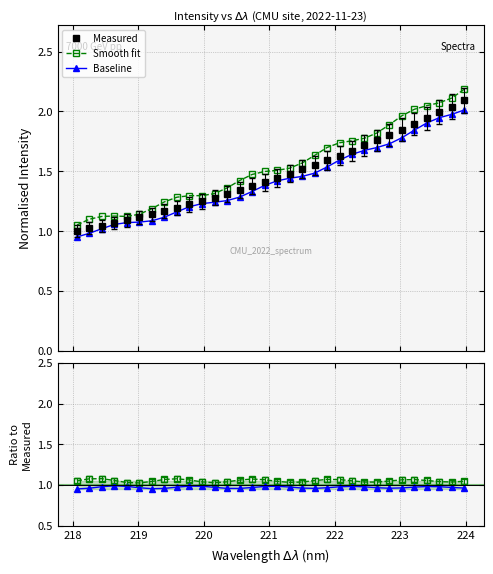

What is the maximum value for Smooth fit?

2.2